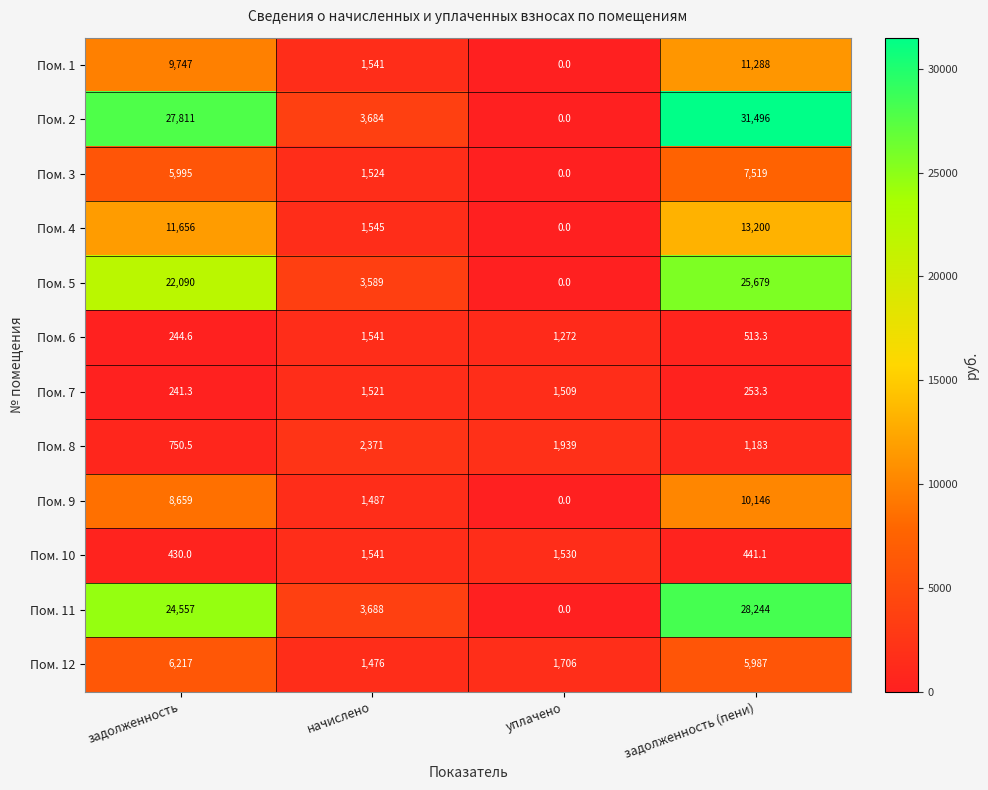

Is it true that Пом. 6 equals 773.7 at начислено?

False